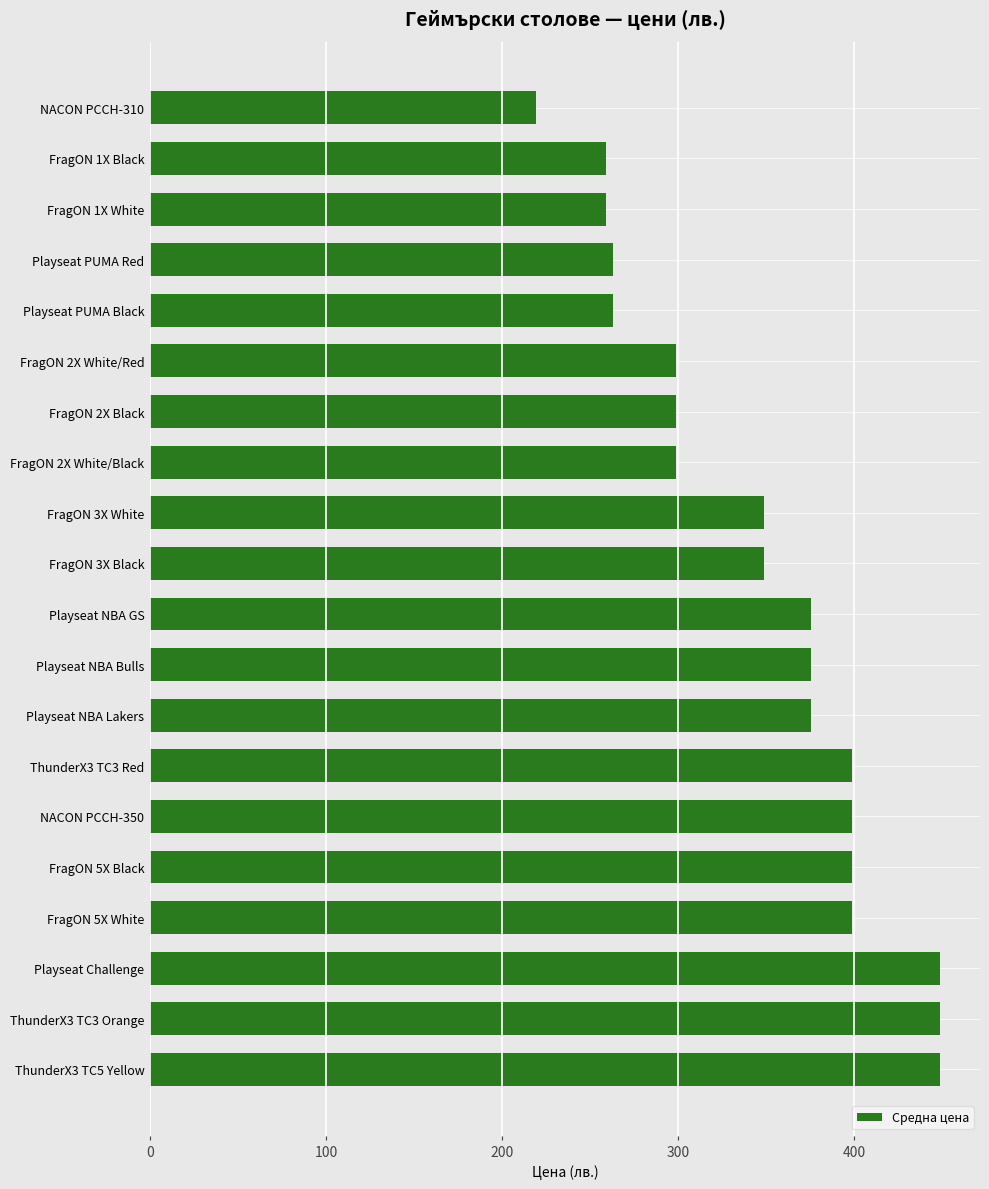

The chart shows a value of 153.7 at Playseat NBA Lakers. True or false?

False